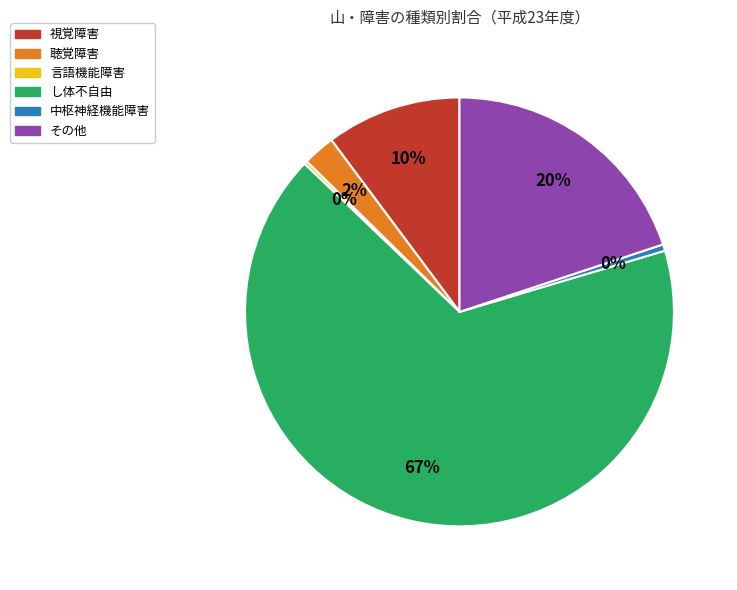

To the nearest percent, what percentage of the pie is その他?

20%